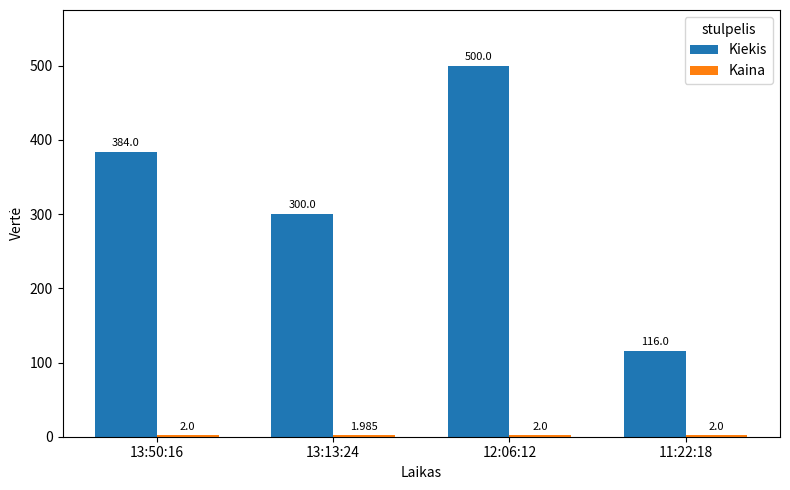

What is the difference between the maximum and minimum values in the Kiekis series?

384.0